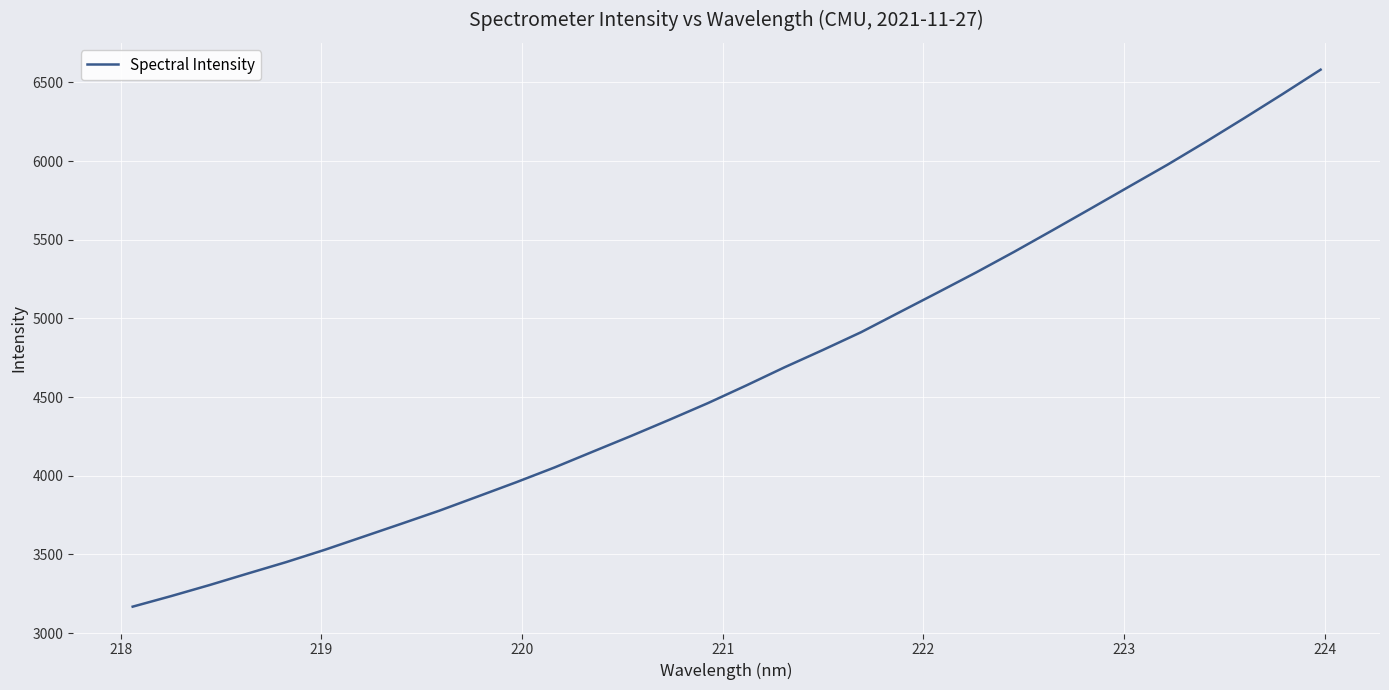

True or false: there are more than 2 points higher than both neighbors.

False